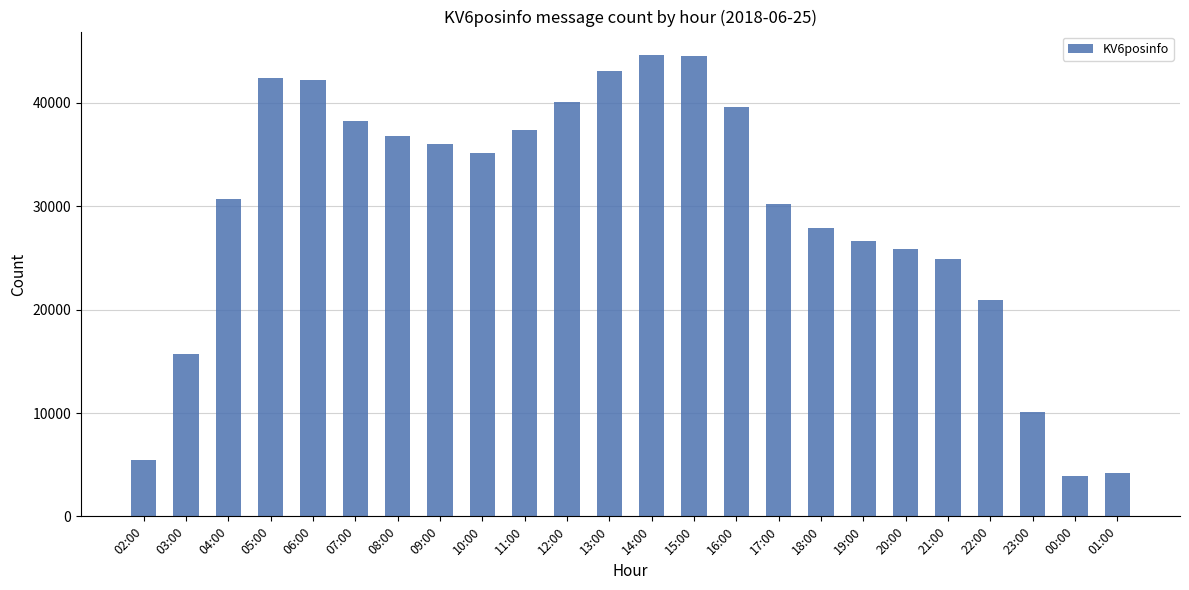

Read the value at 07:00.

38249